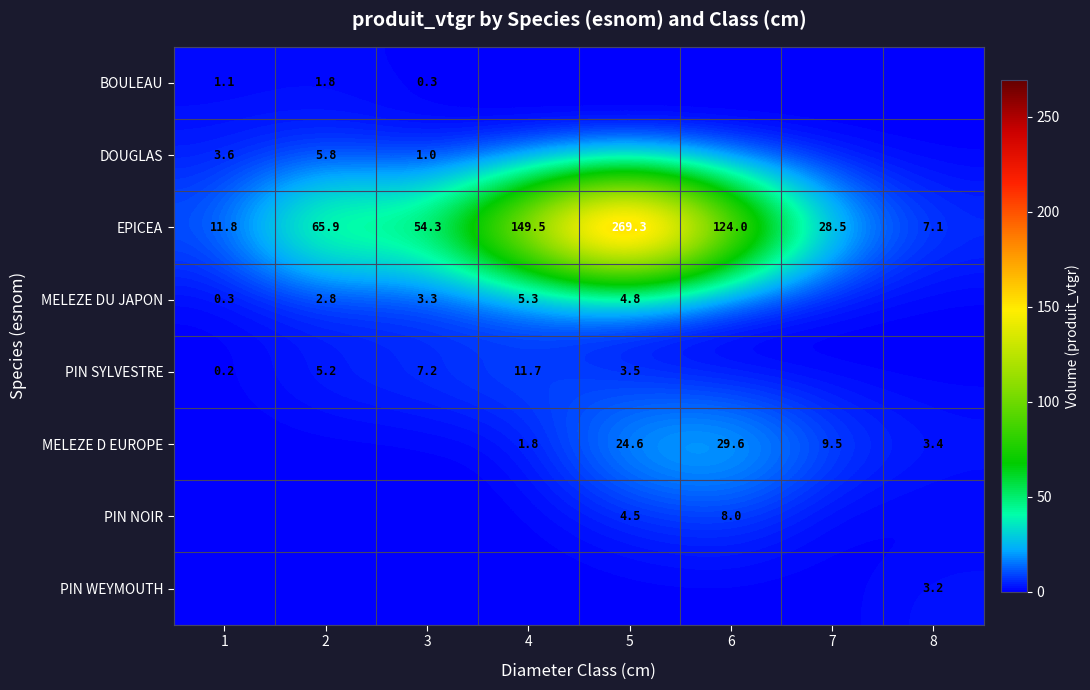

What is the difference between the EPICEA values at 3 and 1?

42.5